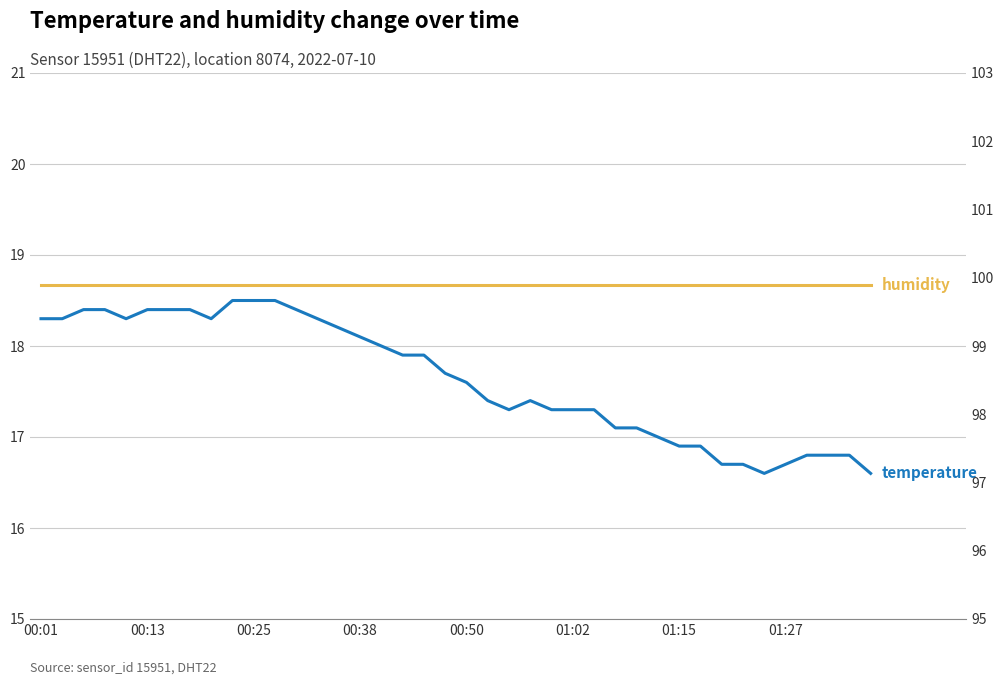

List the series in order of their overall mean, highest first.

humidity, temperature